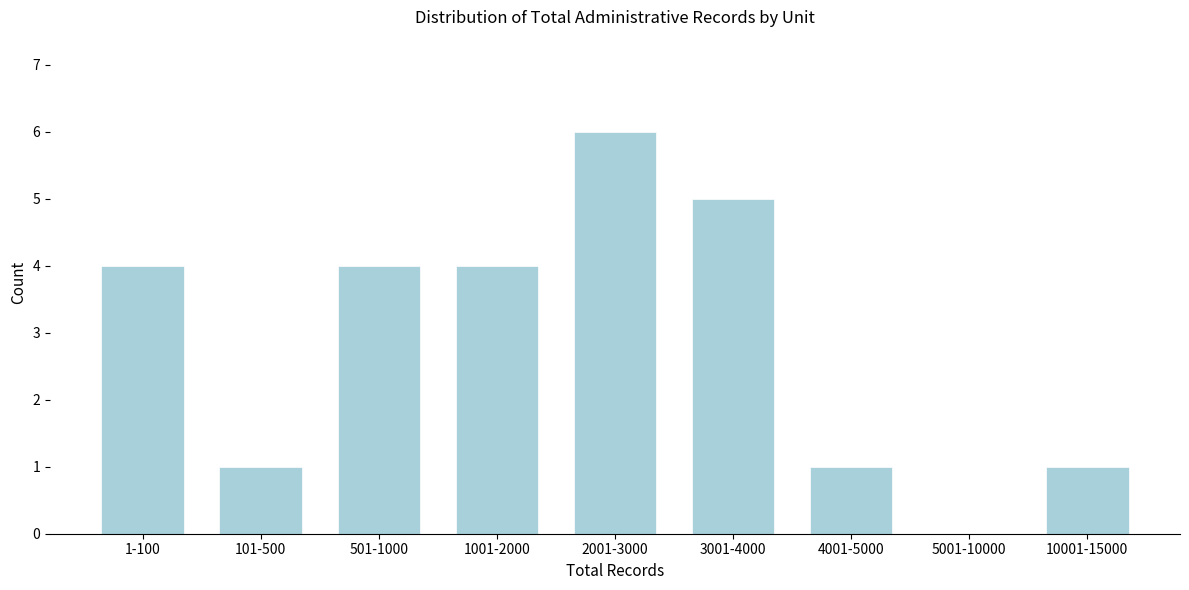

Reading right to left, extract all data points from this chart.

10001-15000=1	5001-10000=0	4001-5000=1	3001-4000=5	2001-3000=6	1001-2000=4	501-1000=4	101-500=1	1-100=4